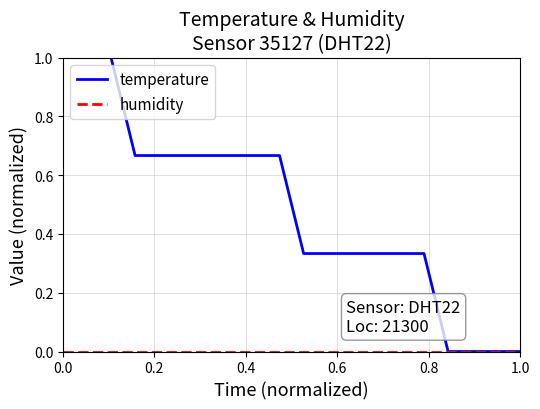

Which series has the largest total across all categories?

temperature